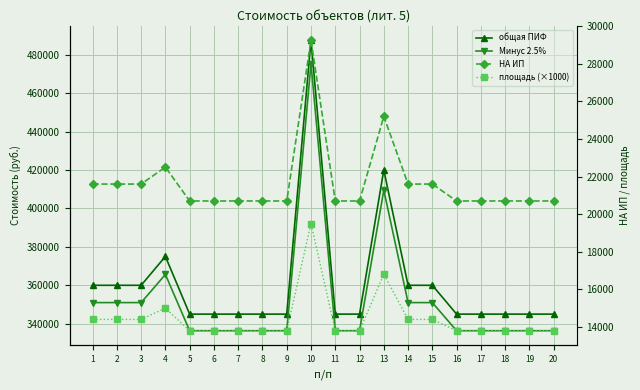

True or false: общая ПИФ has more than 0 points higher than both neighbors.

True